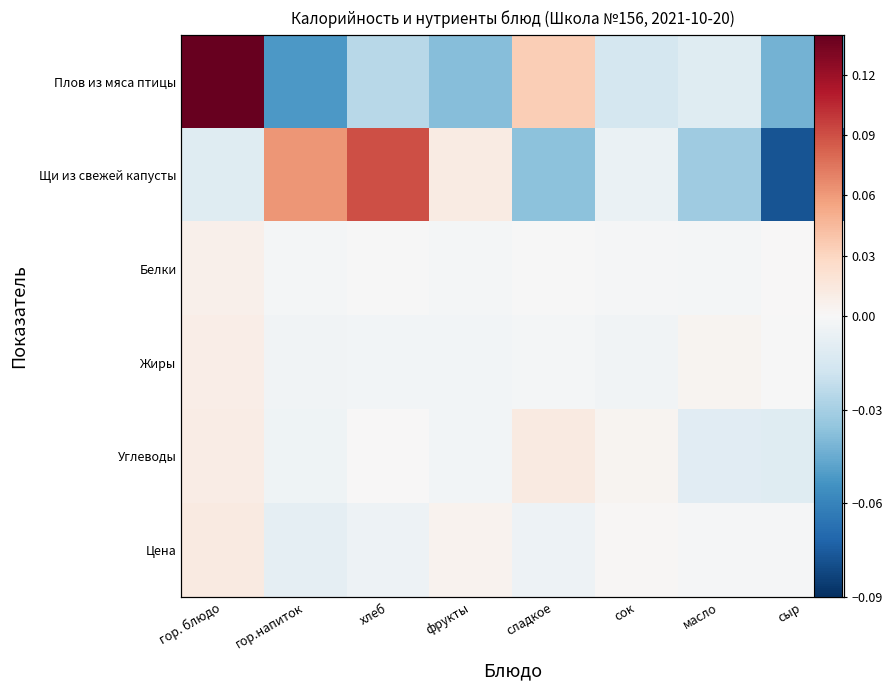

At which category is the sum across all series the highest?

гор. блюдо